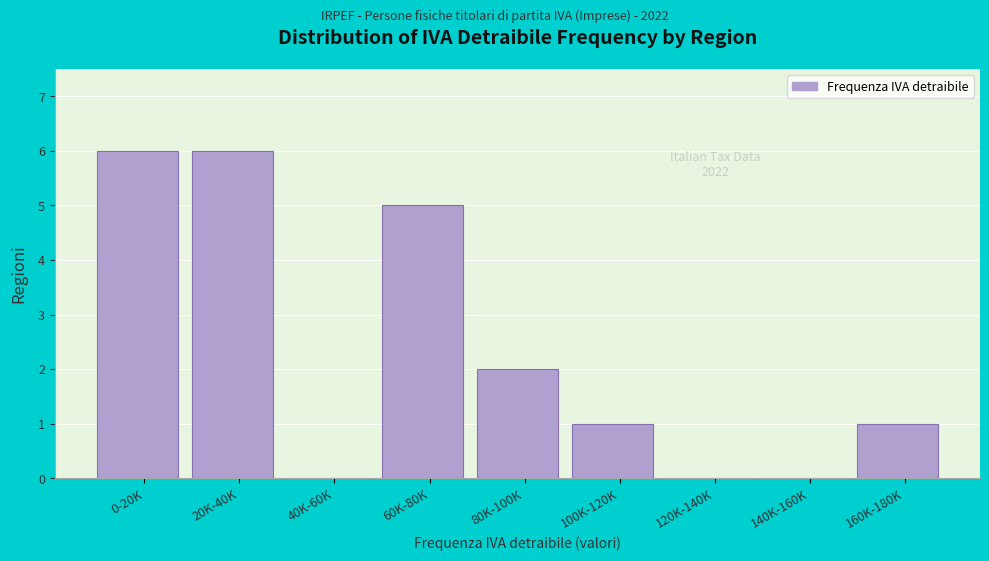

Reading right to left, list all the values displayed in this chart.

160K-180K=1	140K-160K=0	120K-140K=0	100K-120K=1	80K-100K=2	60K-80K=5	40K-60K=0	20K-40K=6	0-20K=6